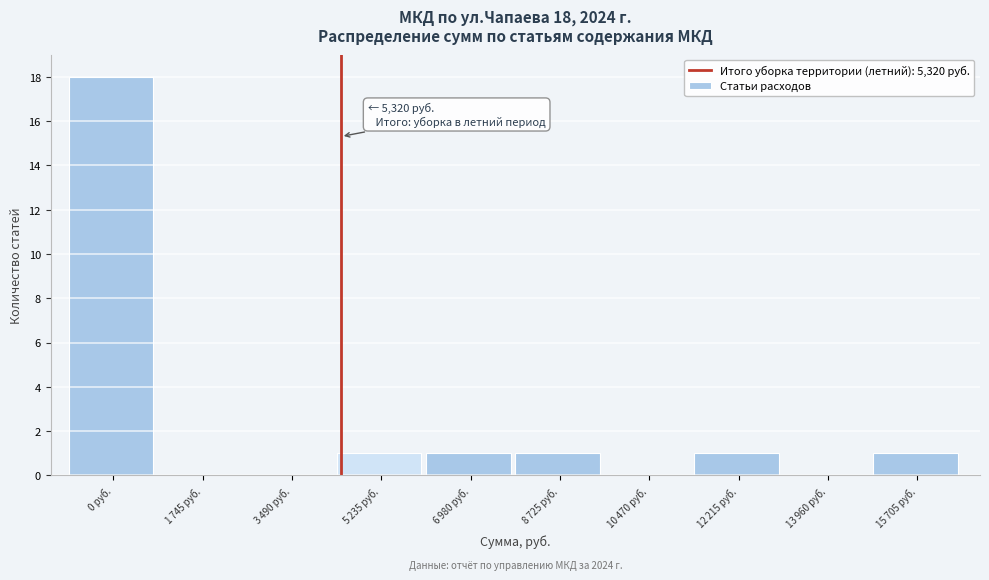

What is the sum of all values?

23